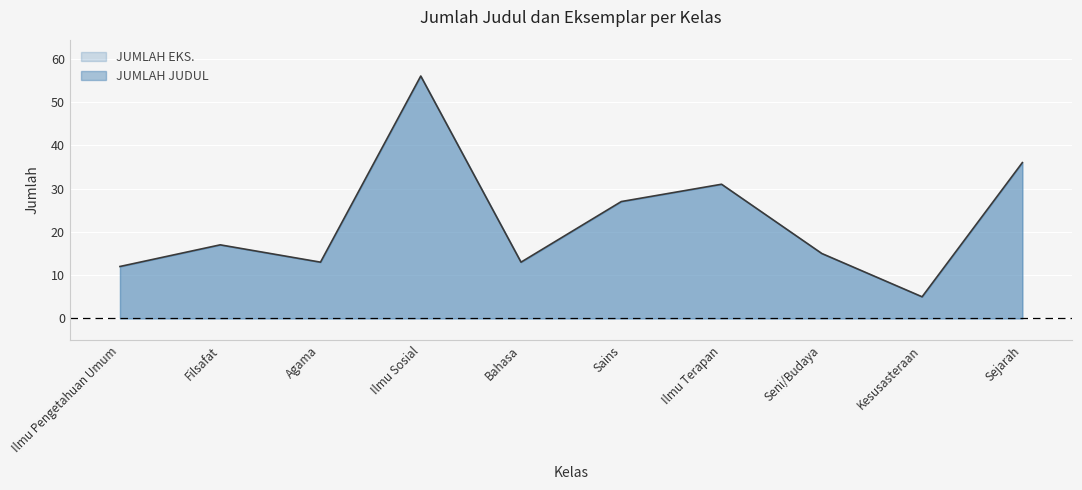

How many lines are shown in the chart?

1